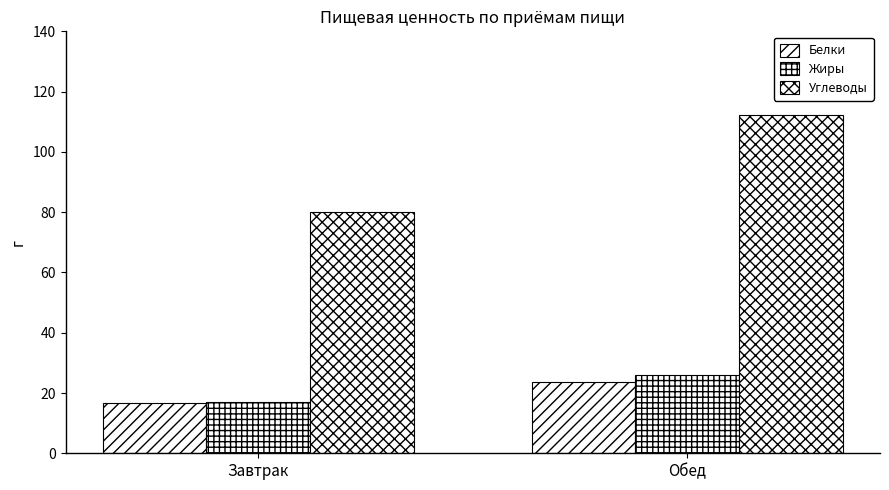

At how many categories does at least one series exceed 33?

2